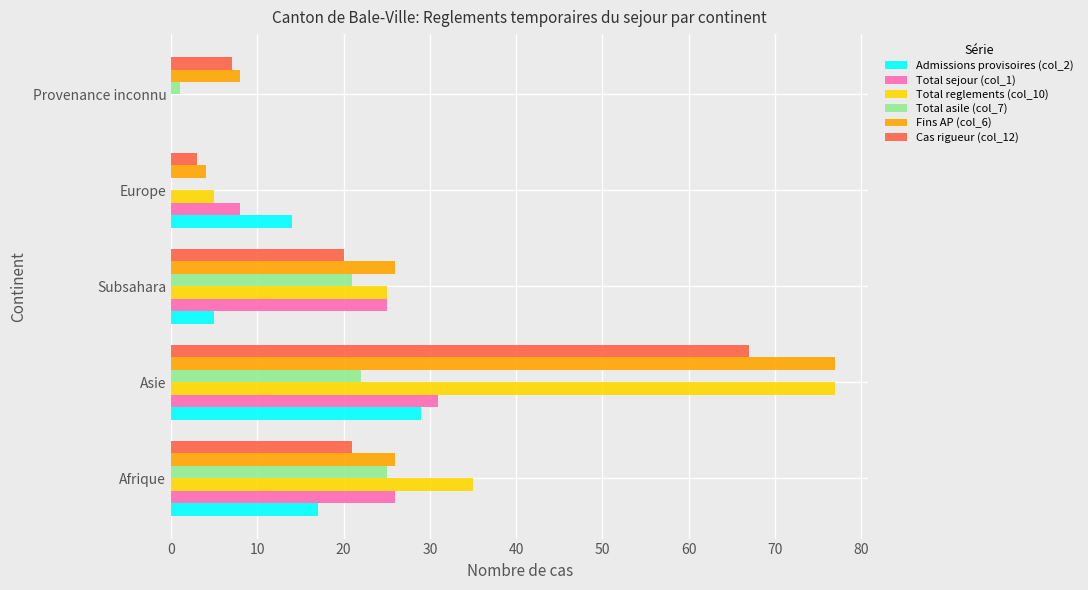

What is the approximate value of Cas rigueur (col_12) at Subsahara?

20